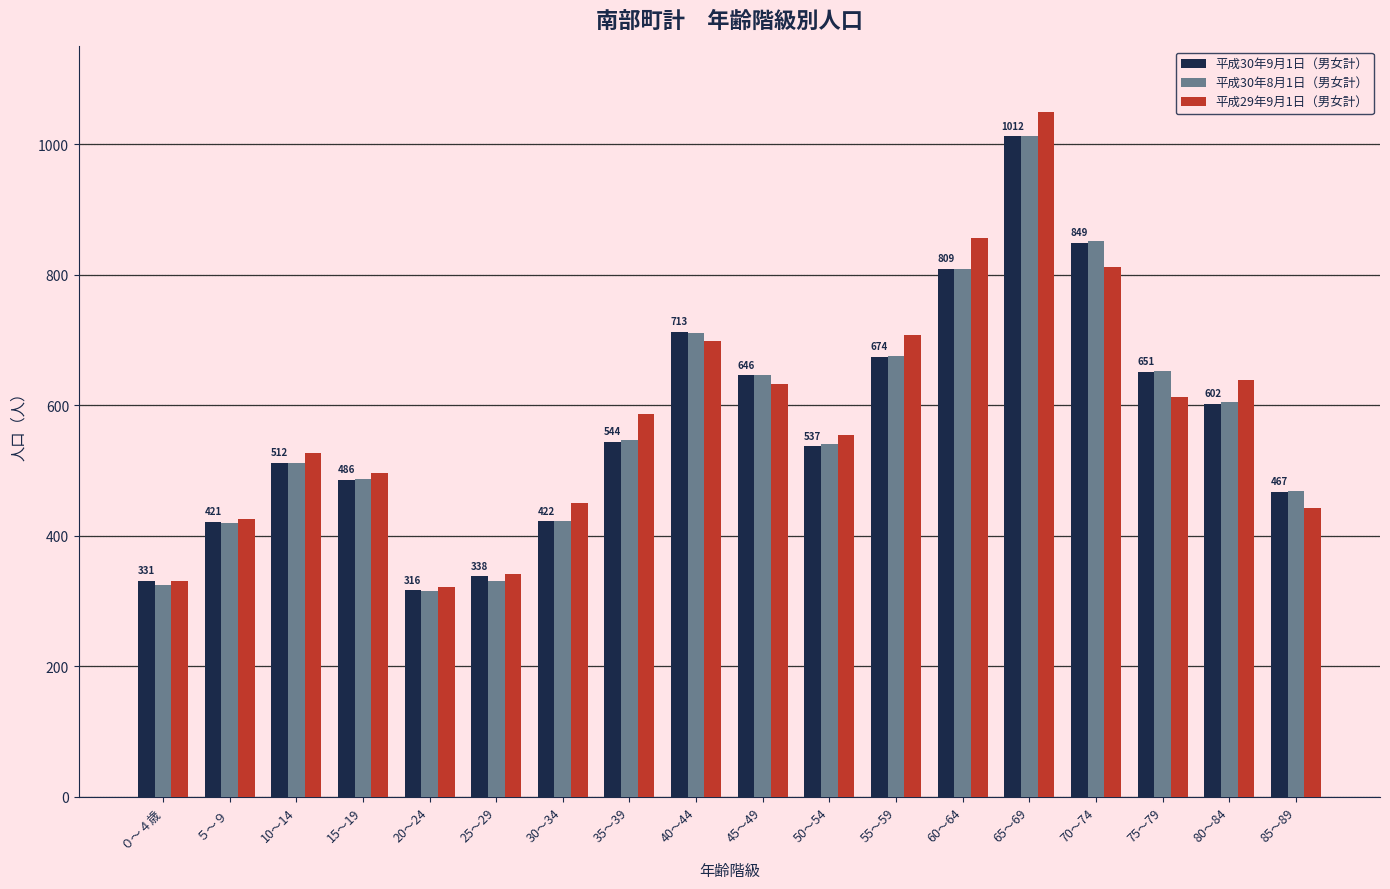

What is the difference between the highest and lowest values at 20～24?

6